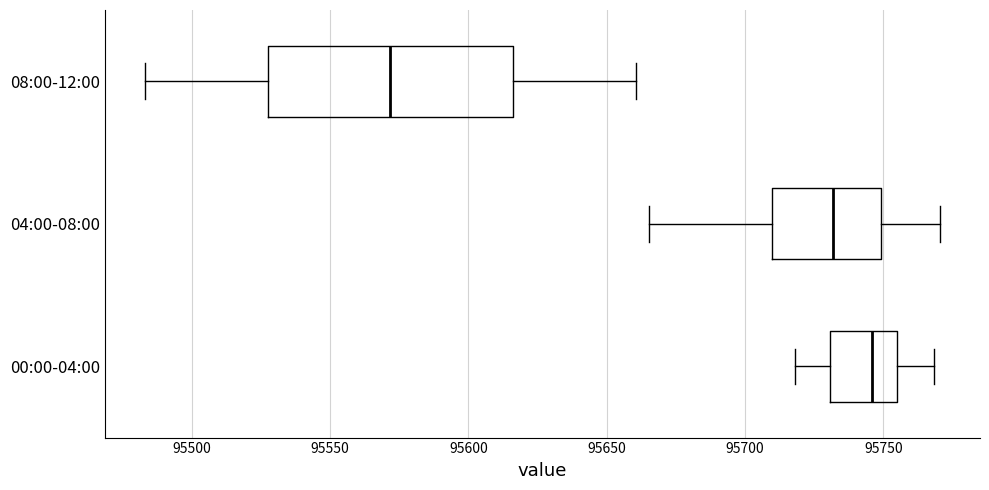

Which box's median line is the furthest to the left?

08:00-12:00